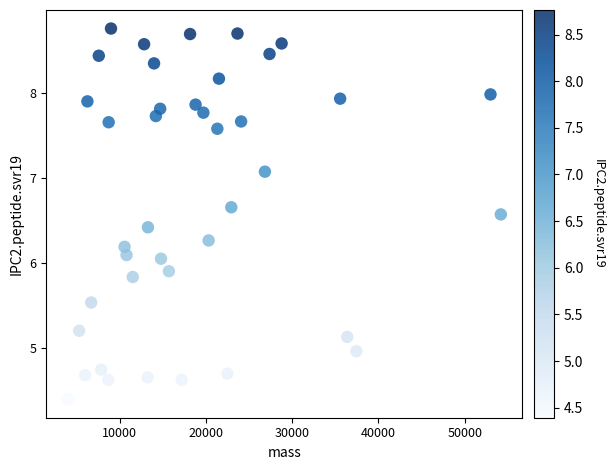

What is the range of X values (max minus min)?

50153.8